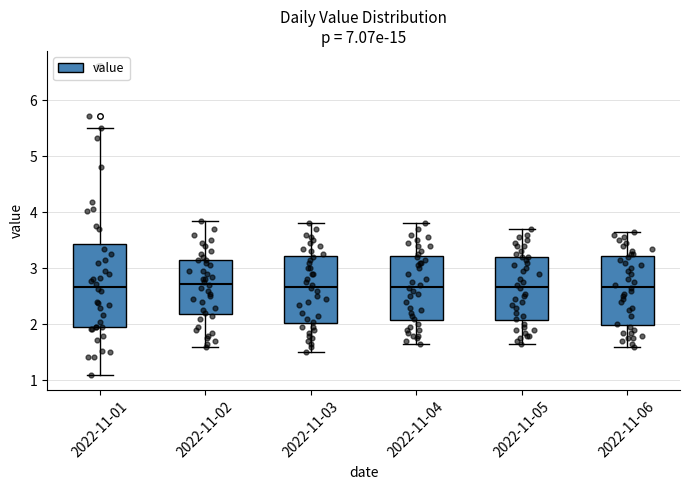

Reading left to right, transcribe this box plot: for each box, give where its median line is, the range the box spans, and where its two whiskers end, as read against the y-axis. The values are not printed on the chart, so give them approximately, as read against the axis.

2022-11-01: median 2.7, box 2.0 to 3.4, whiskers 1.1 to 5.5
2022-11-02: median 2.7, box 2.2 to 3.2, whiskers 1.6 to 3.9
2022-11-03: median 2.7, box 2.0 to 3.2, whiskers 1.5 to 3.8
2022-11-04: median 2.7, box 2.1 to 3.2, whiskers 1.7 to 3.8
2022-11-05: median 2.7, box 2.1 to 3.2, whiskers 1.7 to 3.7
2022-11-06: median 2.7, box 2.0 to 3.2, whiskers 1.6 to 3.7